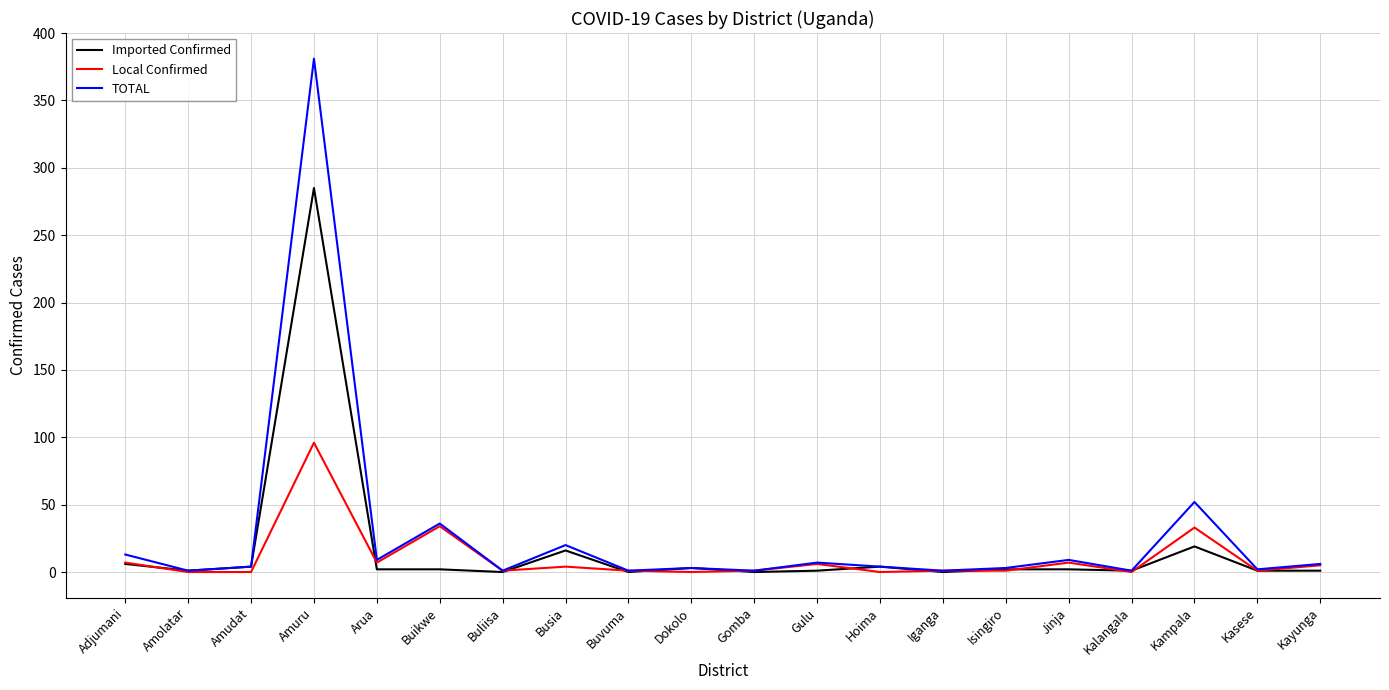

Which label corresponds to the largest value in the chart?

Amuru